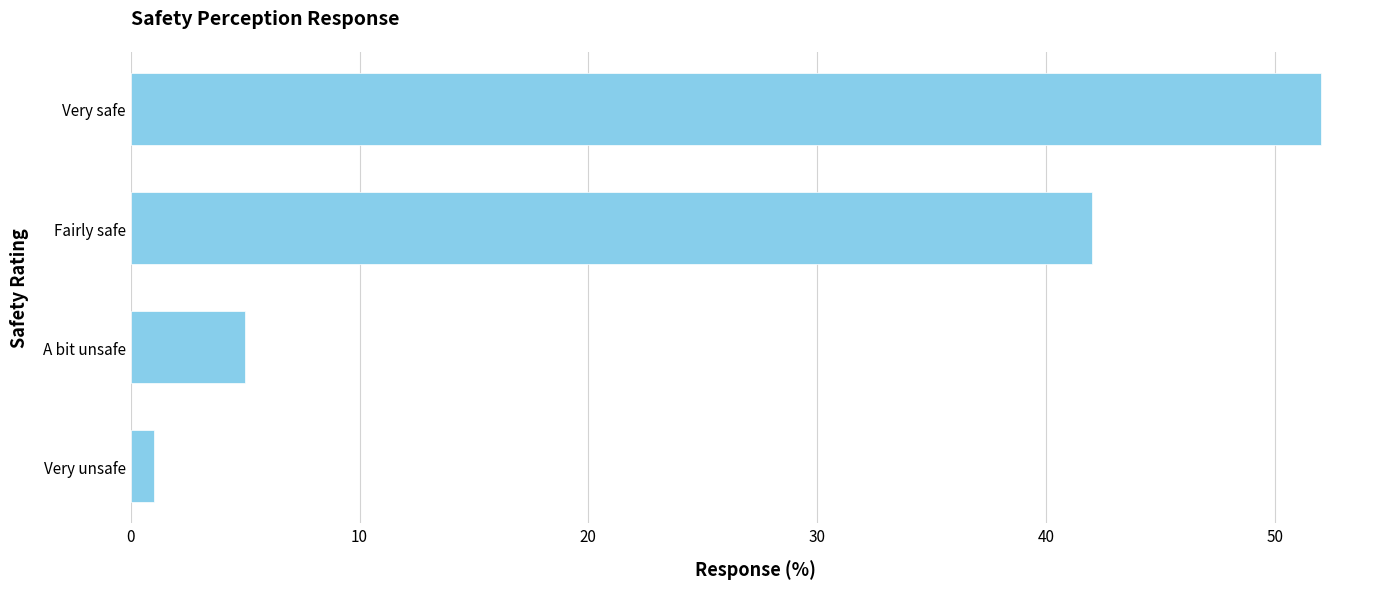

What is the label of the 4th bar from the top?

Very unsafe